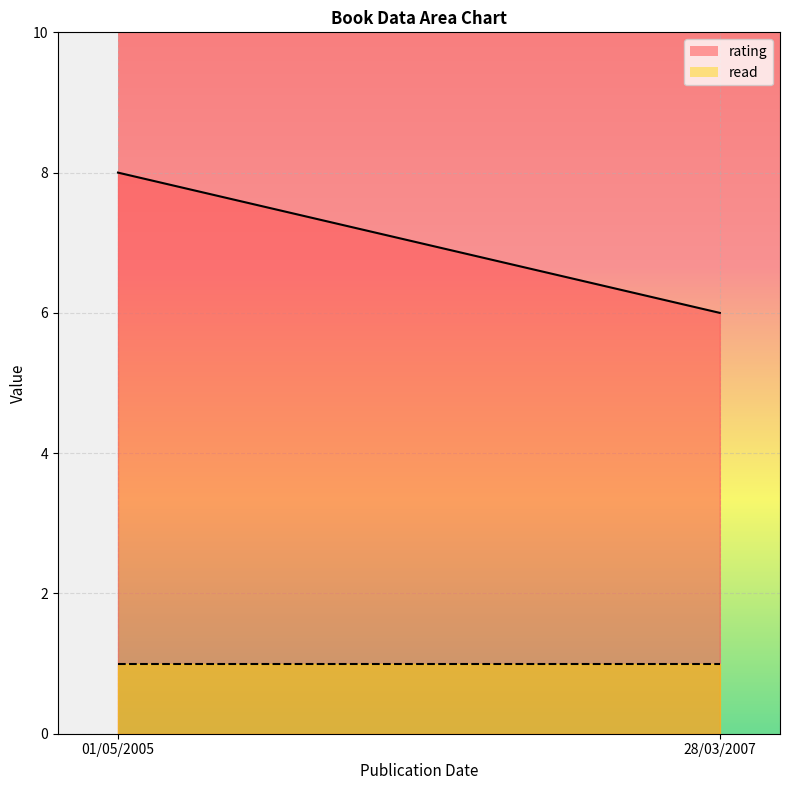

Which series reaches the minimum Y coordinate?

read_line